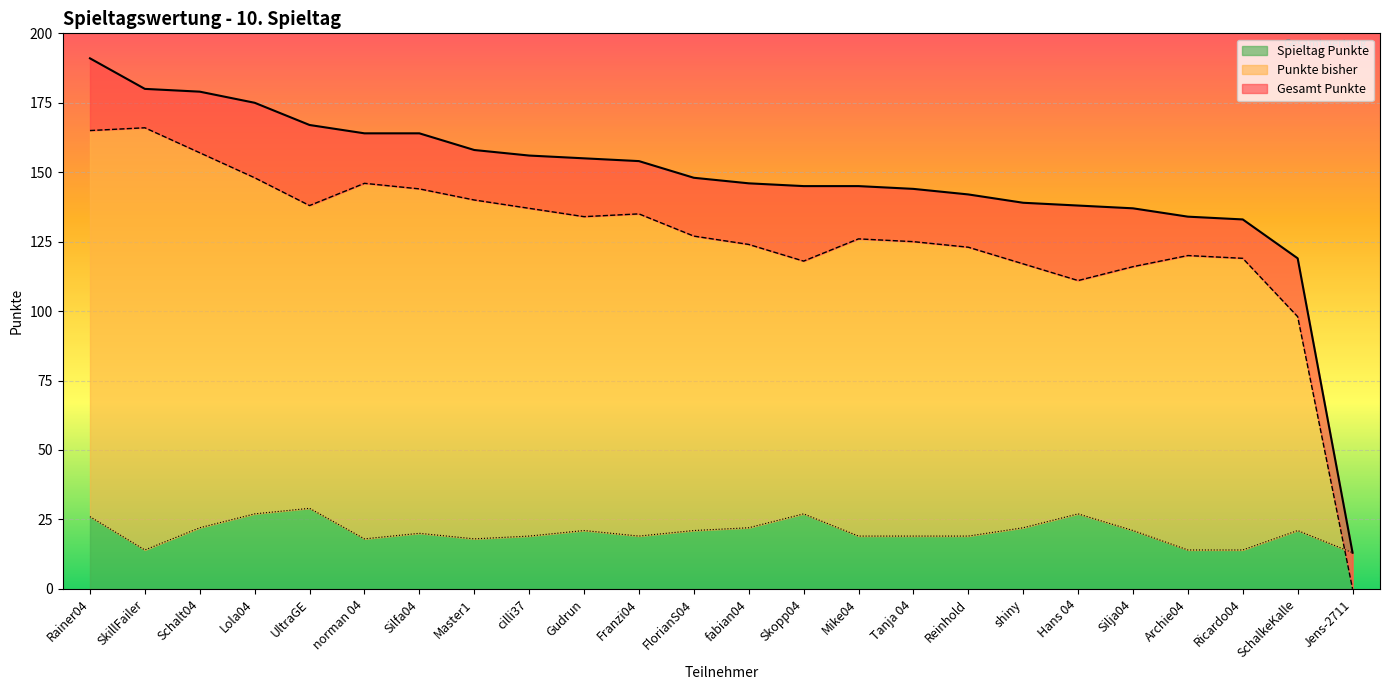

Reading left to right, extract all data points from this chart.

Punkte bisher: Archie04=120	cilli37=137	fabian04=124	FlorianS04=127	Franzi04=135	Gudrun=134	Hans 04=111	Lola04=148	Master1=140	Mike04=126	norman 04=146	Rainer04=165	Reinhold=123	Ricardo04=119	SchalkeKalle=98	Schalt04=157	shiny=117	Silfa04=144	Silja04=116	SkillFailer=166	Skopp04=118	Tanja 04=125	UltraGE=138	Jens-2711=0
Gesamt Punkte: Archie04=134	cilli37=156	fabian04=146	FlorianS04=148	Franzi04=154	Gudrun=155	Hans 04=138	Lola04=175	Master1=158	Mike04=145	norman 04=164	Rainer04=191	Reinhold=142	Ricardo04=133	SchalkeKalle=119	Schalt04=179	shiny=139	Silfa04=164	Silja04=137	SkillFailer=180	Skopp04=145	Tanja 04=144	UltraGE=167	Jens-2711=13
Spieltag Punkte: Archie04=14	cilli37=19	fabian04=22	FlorianS04=21	Franzi04=19	Gudrun=21	Hans 04=27	Lola04=27	Master1=18	Mike04=19	norman 04=18	Rainer04=26	Reinhold=19	Ricardo04=14	SchalkeKalle=21	Schalt04=22	shiny=22	Silfa04=20	Silja04=21	SkillFailer=14	Skopp04=27	Tanja 04=19	UltraGE=29	Jens-2711=13